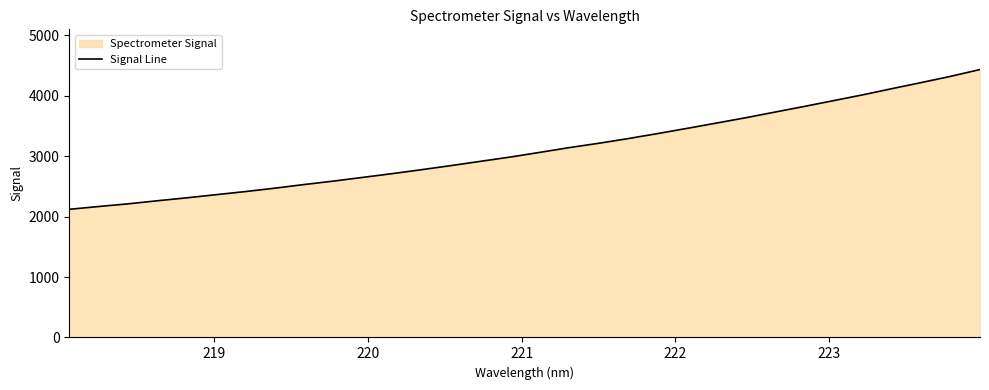

How many data points does each series have?

32